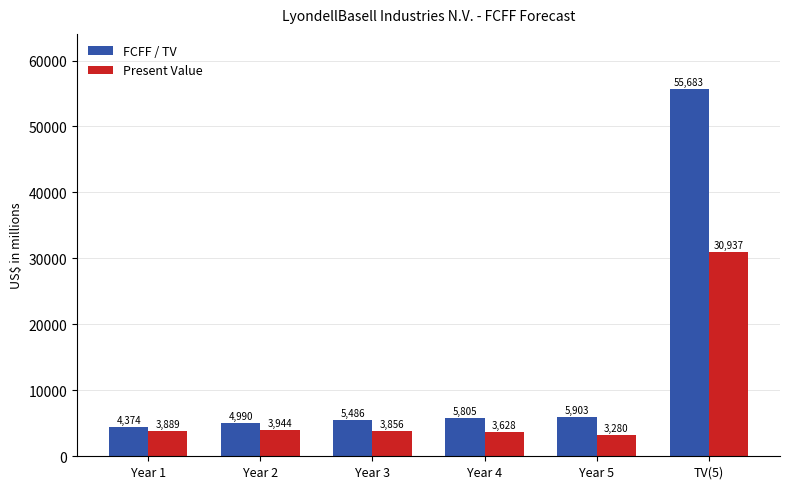

At which category does the chart reach its minimum across all series?

Year 5